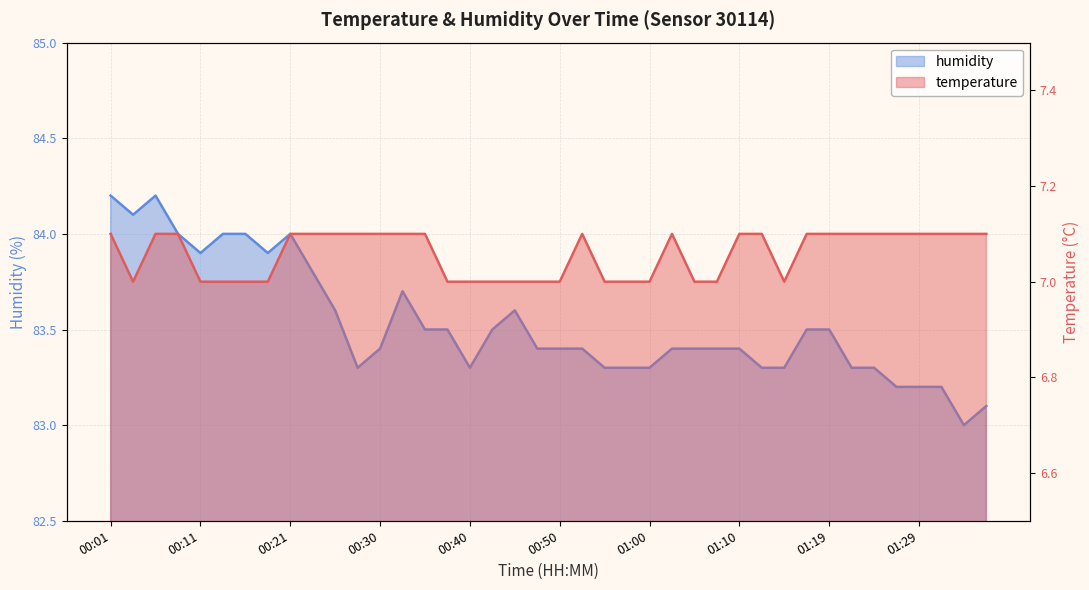

Is the value of temperature at 01:36 greater than the value of humidity at 01:29?

No